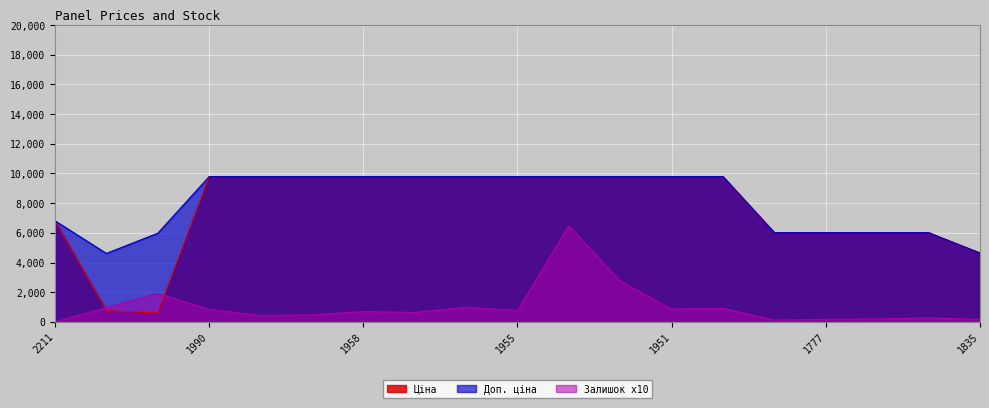

What is the average value of the Залишок series?

1032.6